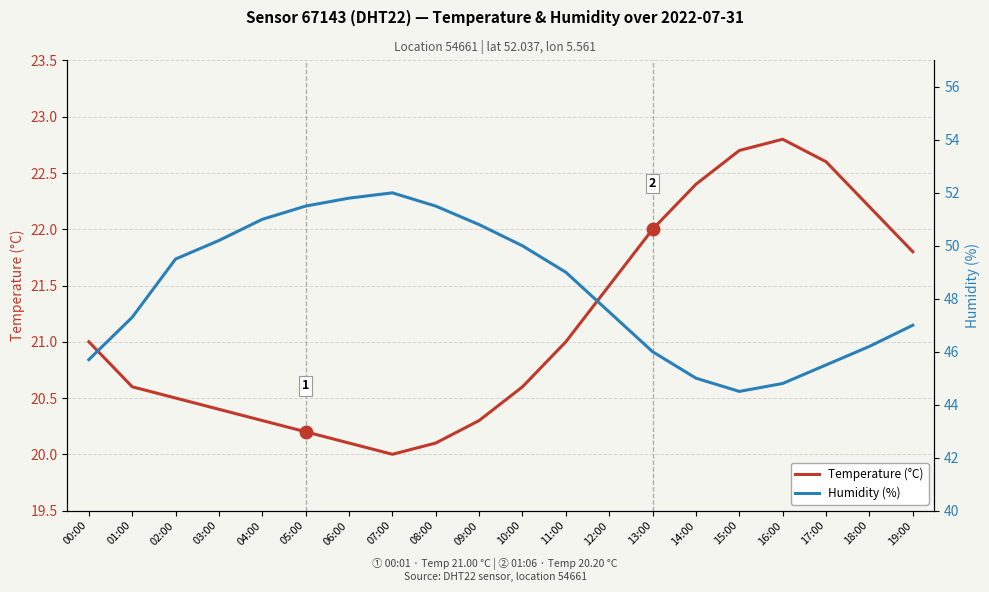

Is the value of Temperature (°C) at 04:00 greater than the value of Humidity (%) at 15:00?

No